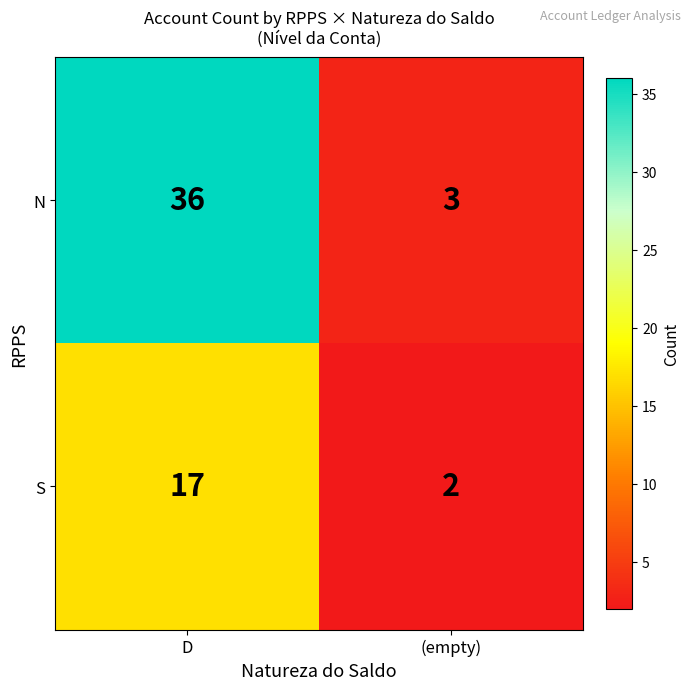

True or false: S has a value of 2 at (empty).

True